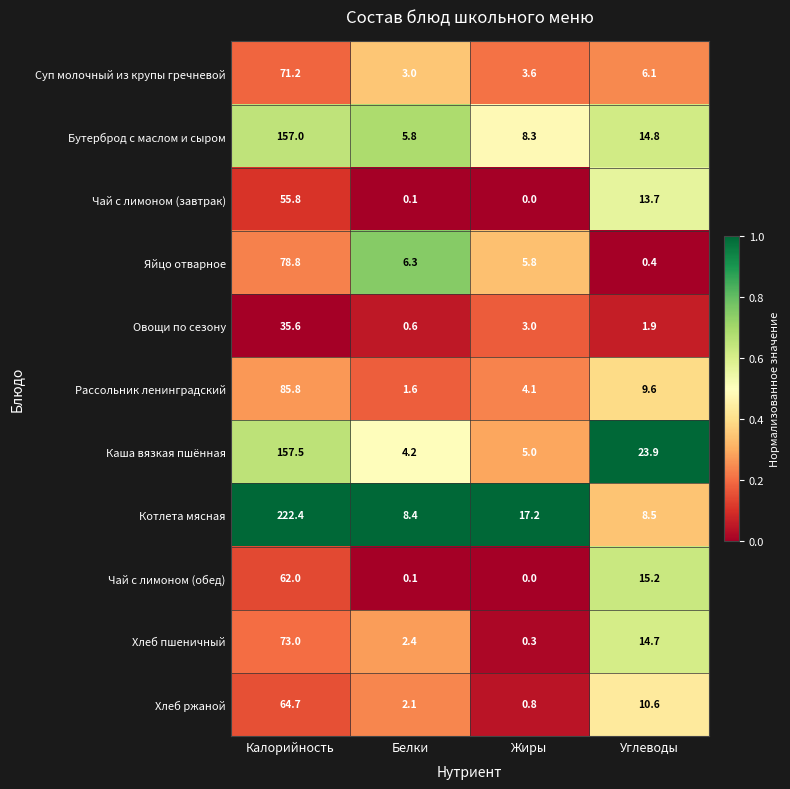

At which category is the sum across all series the highest?

Калорийность